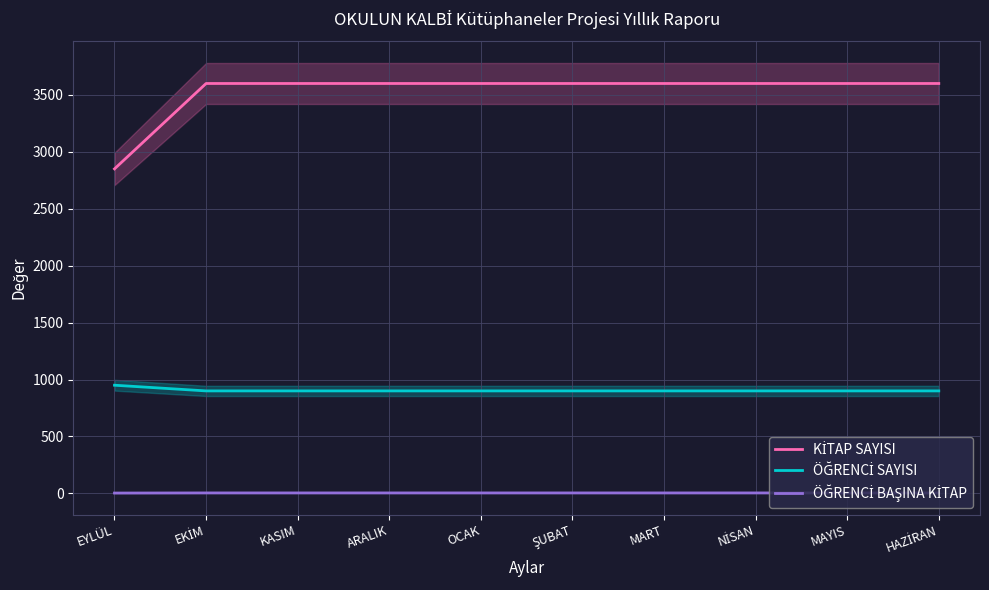

Which series has the widest spread of values?

KİTAP SAYISI